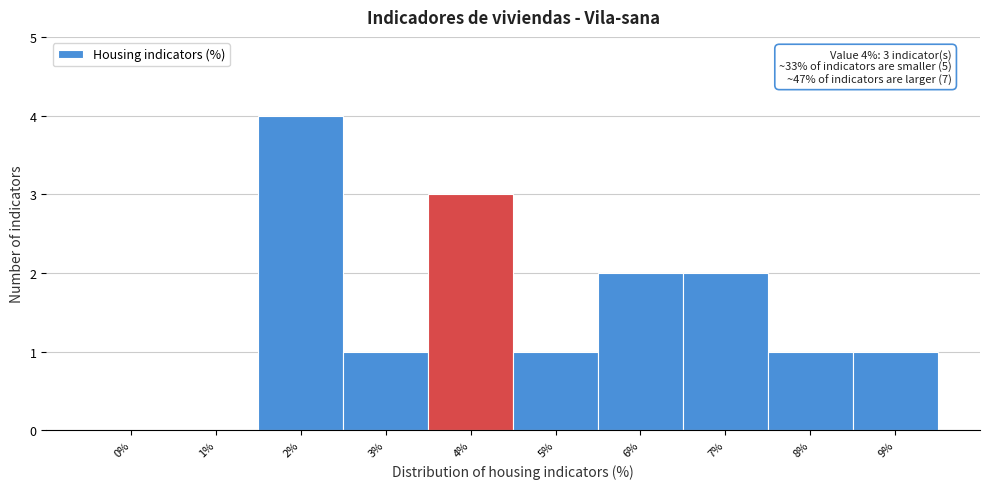

Reading left to right, transcribe all the data shown in this chart.

0%=0	1%=0	2%=4	3%=1	4%=3	5%=1	6%=2	7%=2	8%=1	9%=1